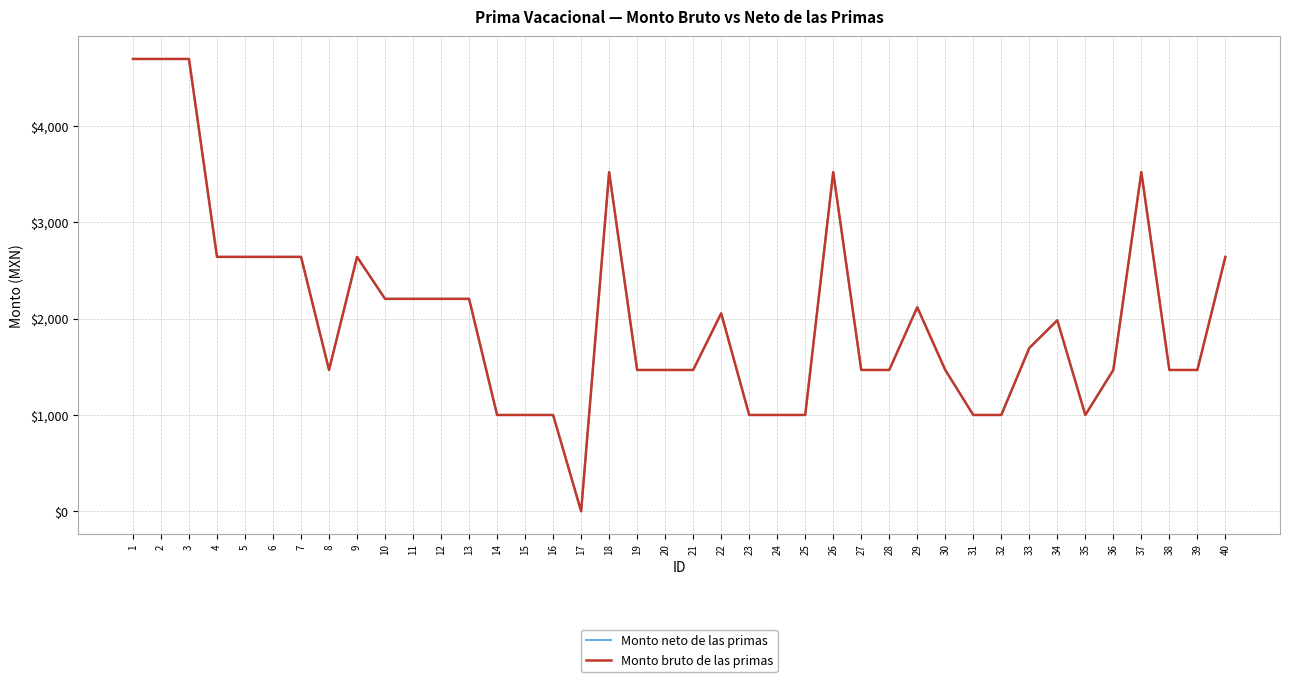

Is this an area chart (filled region under the line)?

No